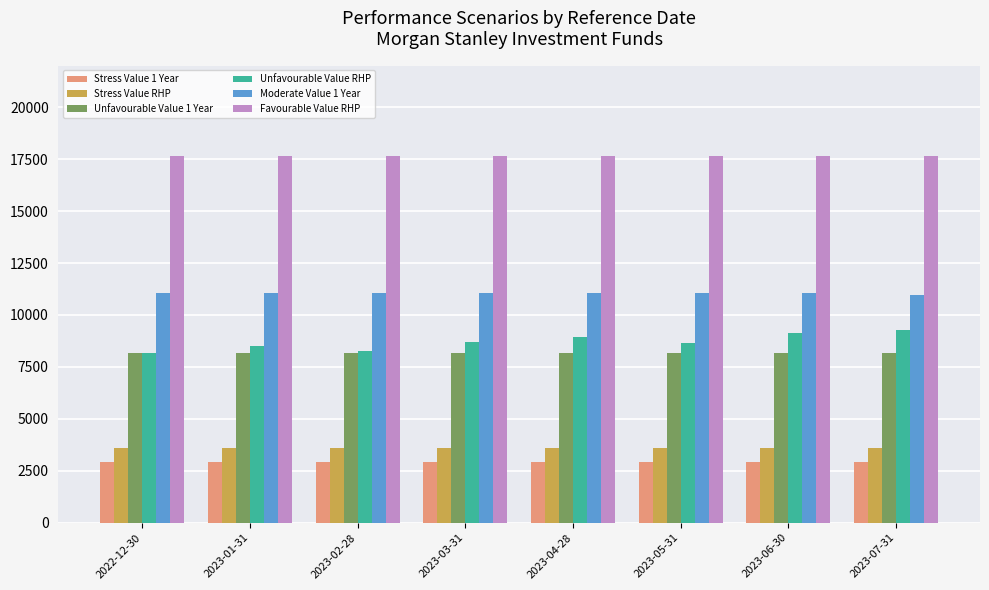

What is the lowest value of the Unfavourable Value 1 Year series?

8180